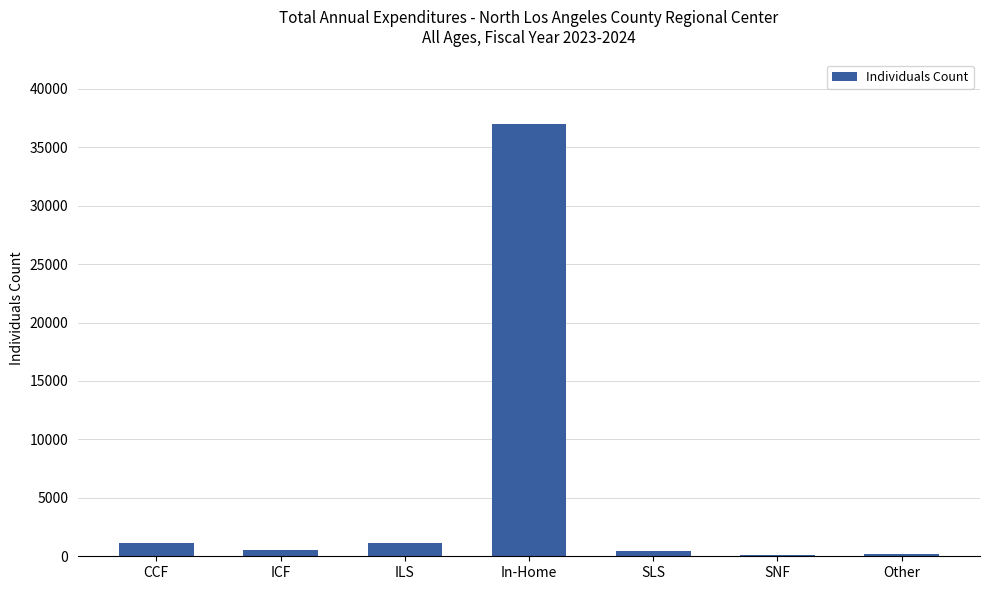

True or false: the data shows 63058 at In-Home.

False